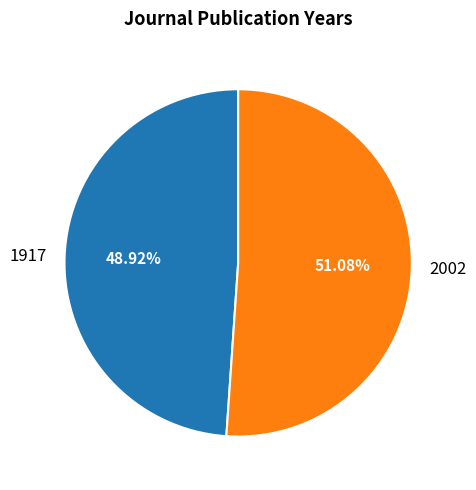

To the nearest percent, what percentage of the pie is 1917?

49%